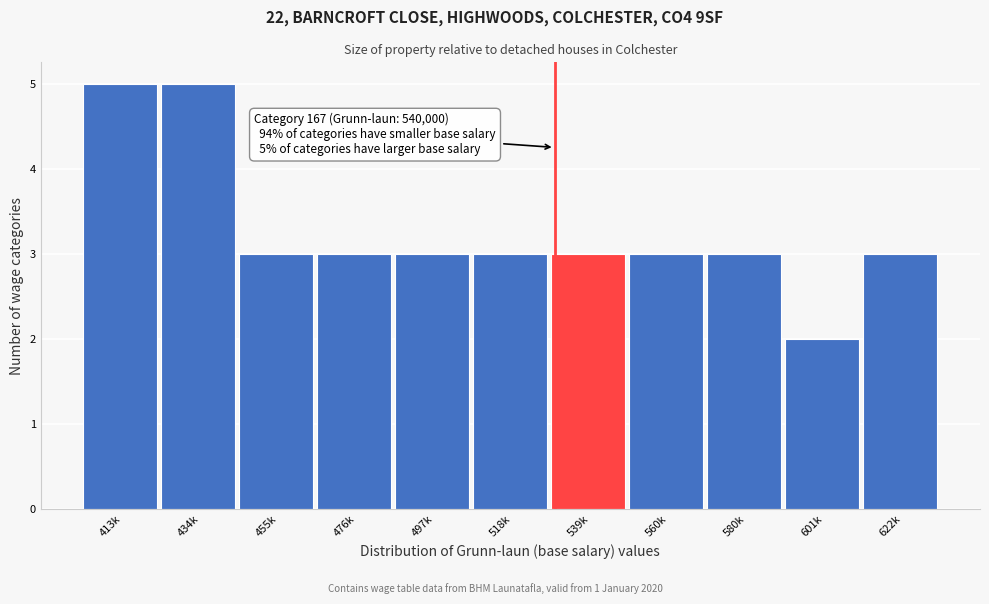

Reading left to right, list all the values displayed in this chart.

413k=5	434k=5	455k=3	476k=3	497k=3	518k=3	539k=3	560k=3	580k=3	601k=2	622k=3